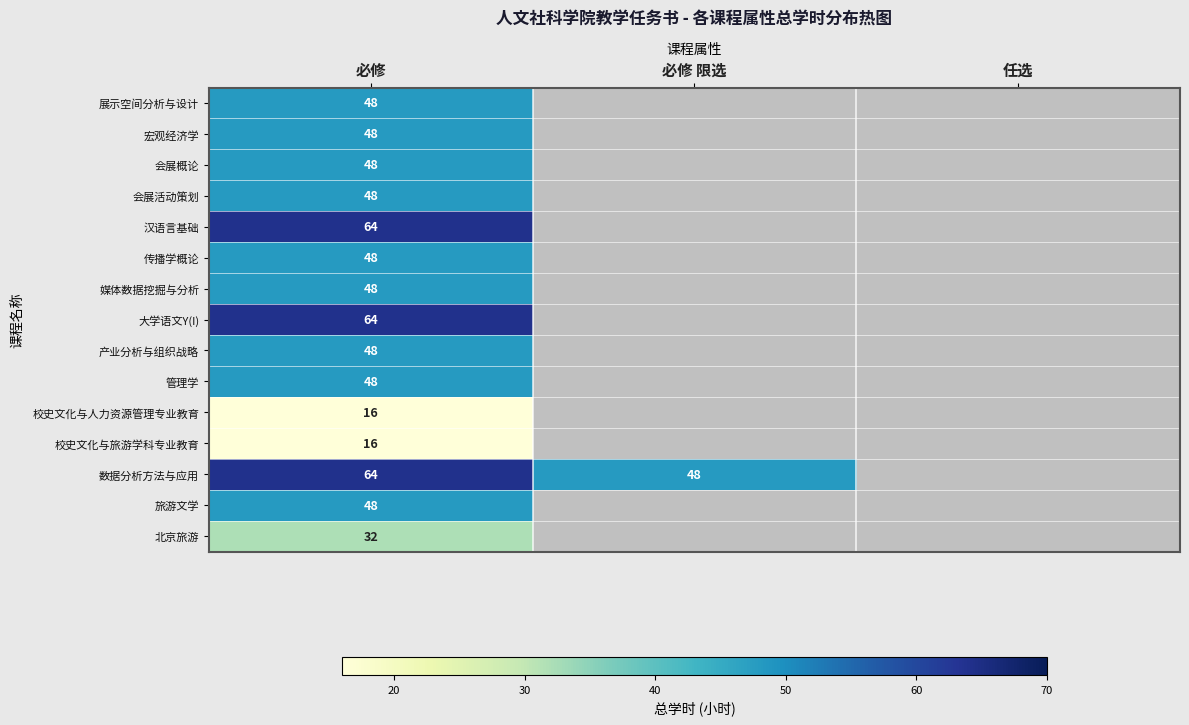

True or false: 校史文化与人力资源管理专业教育 has a value of 16 at 必修.

True